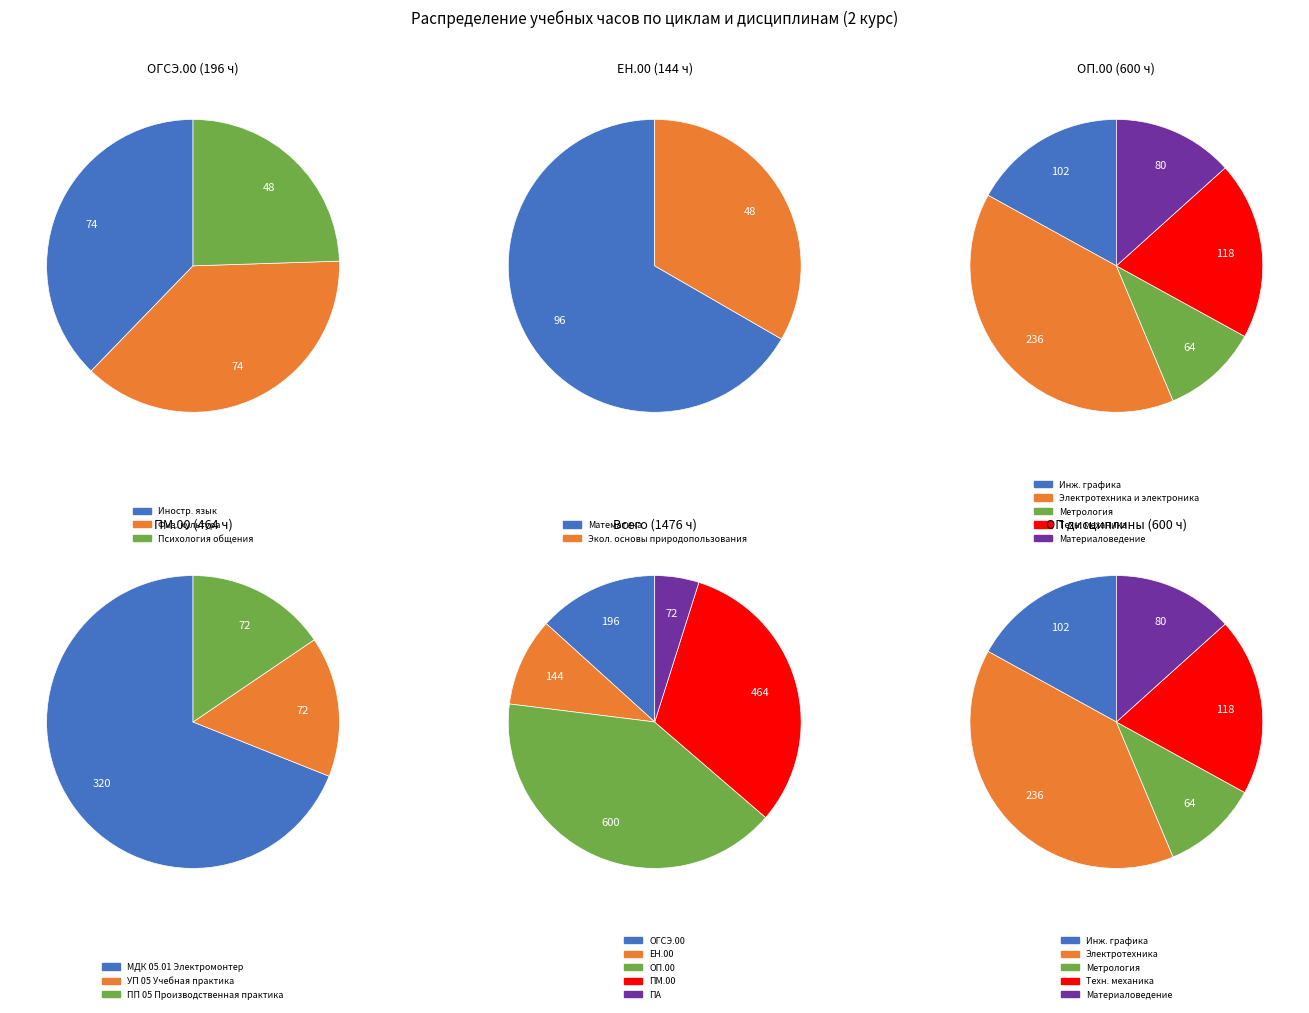

To the nearest percent, what is the average slice percentage?

20%